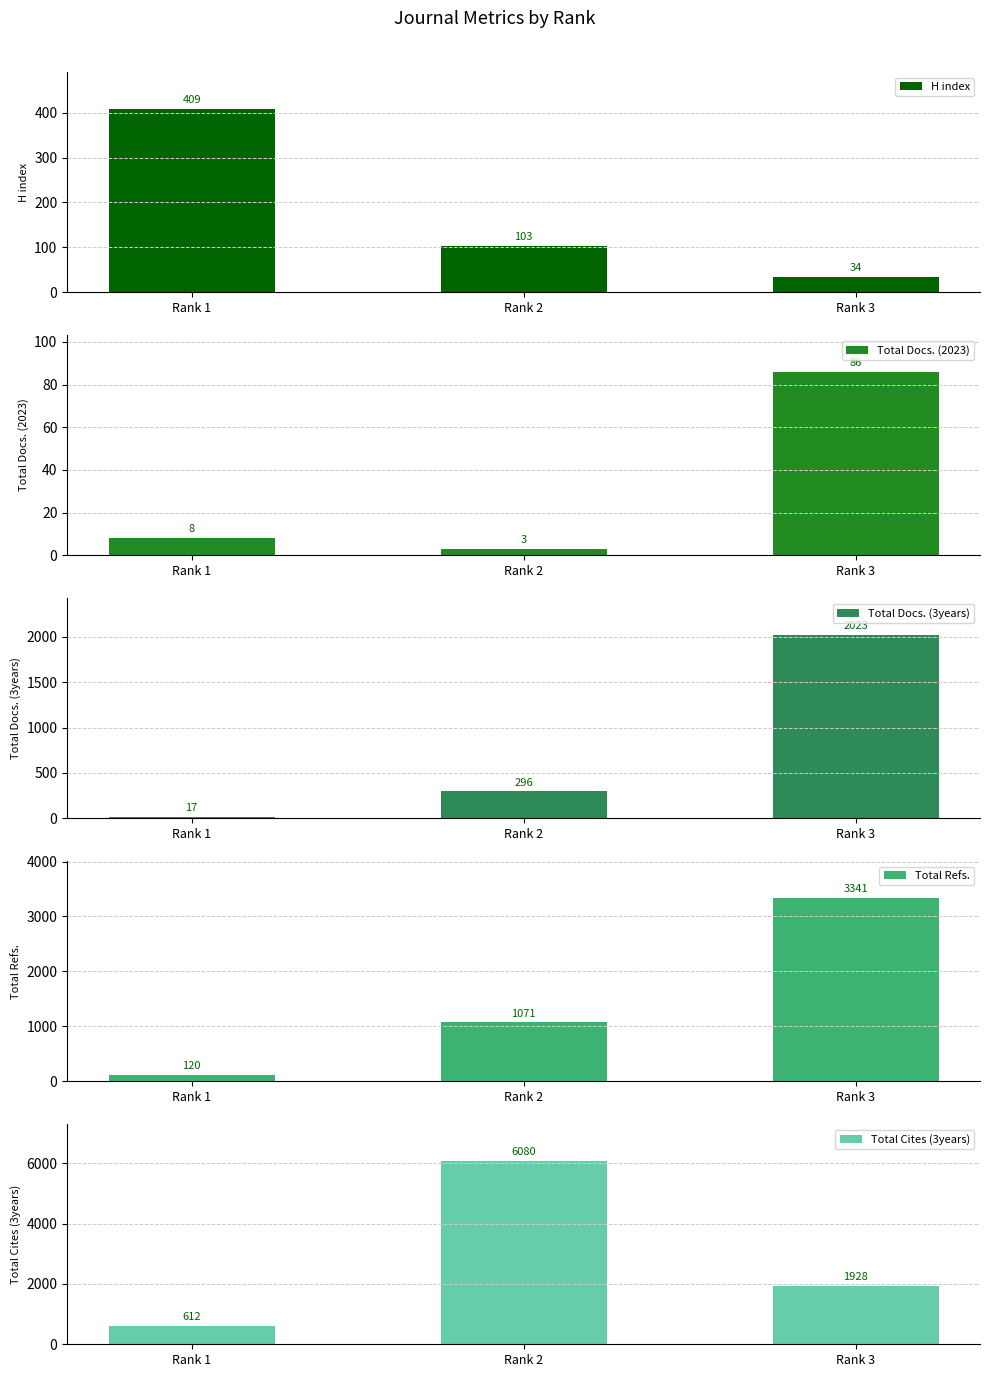

What are all the series names shown in the legend?

H index, Total Docs. (2023), Total Docs. (3years), Total Refs., Total Cites (3years)